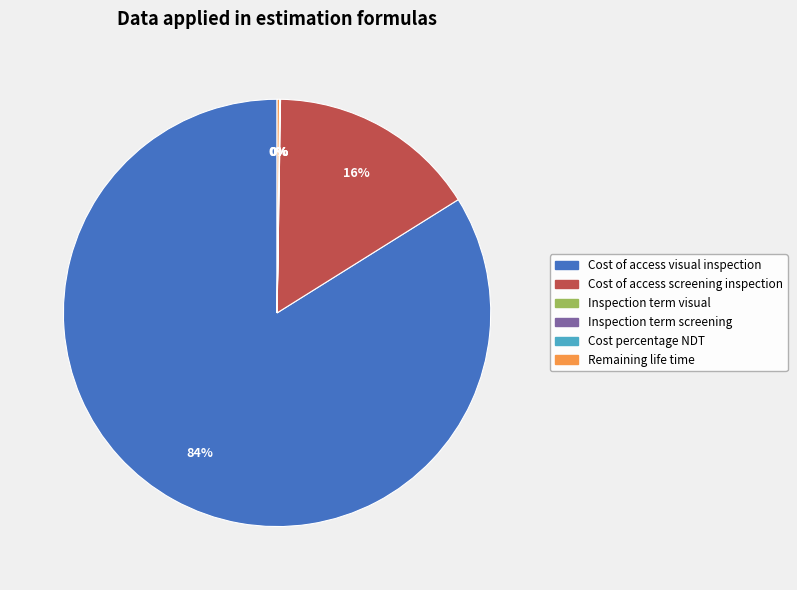

Between Cost of access visual inspection and Cost of access screening inspection, which is larger?

Cost of access visual inspection